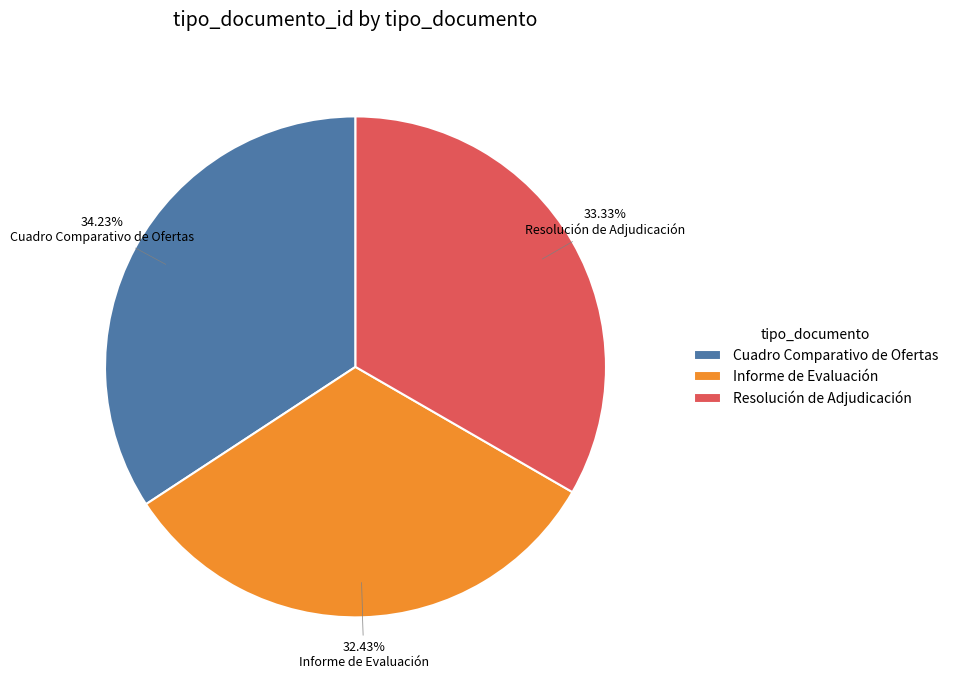

Rank the categories by value from highest to lowest.

Cuadro Comparativo de Ofertas, Resolución de Adjudicación, Informe de Evaluación